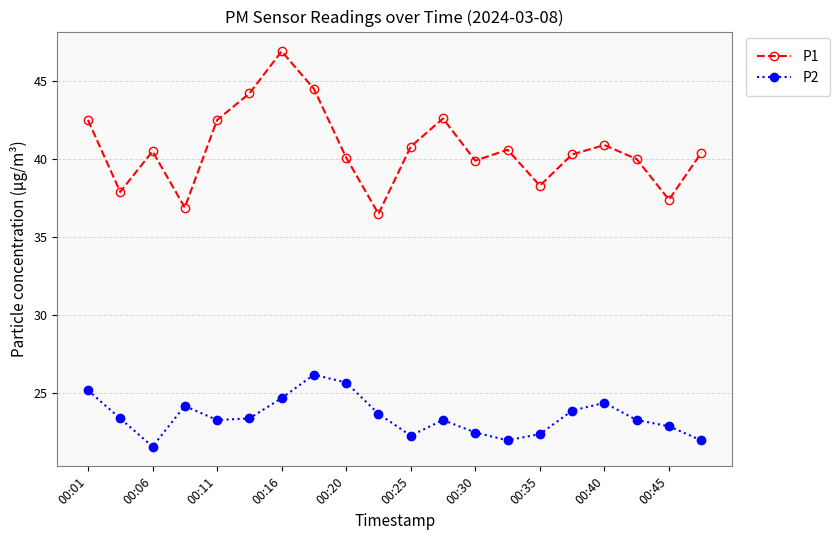

At how many categories does at least one series exceed 36?

20